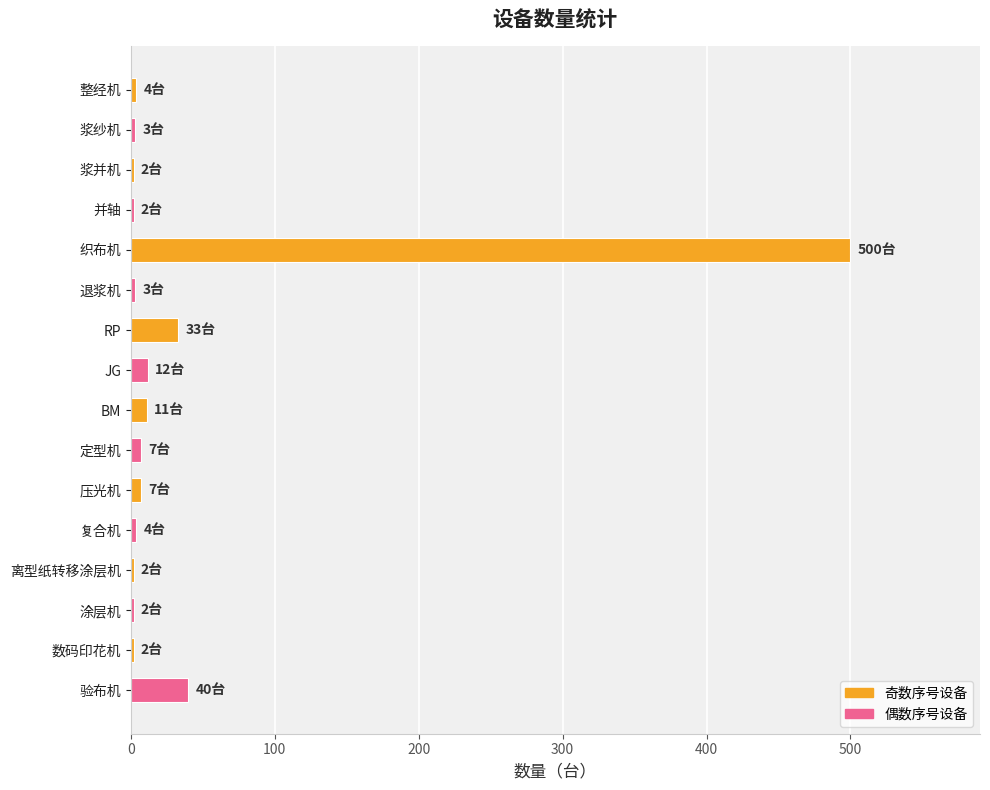

What is the minimum value shown in the chart?

2